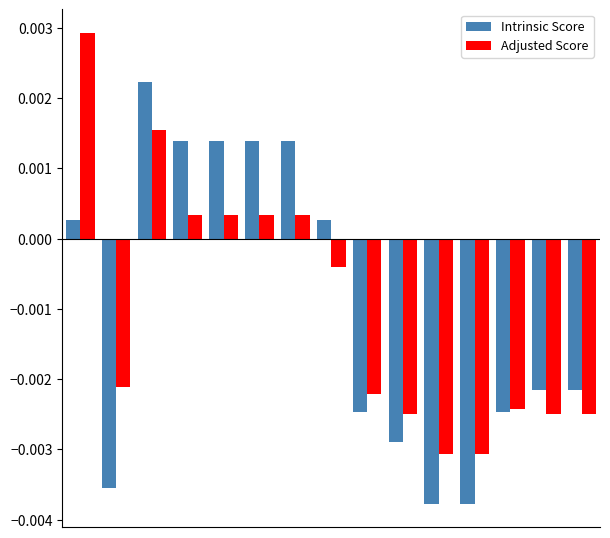

At how many categories does at least one series exceed 0?

7